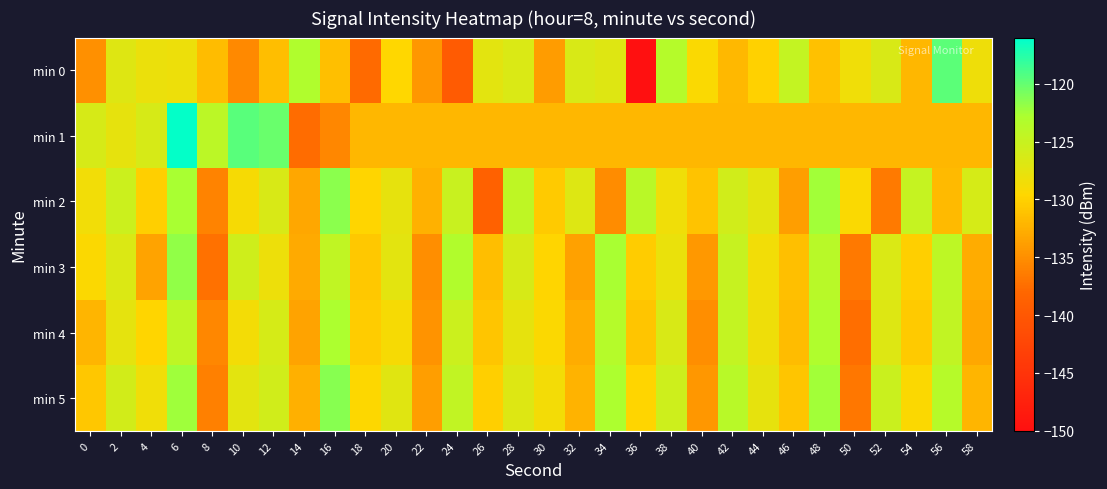

What is the difference between the highest and lowest values at 10?

16.0